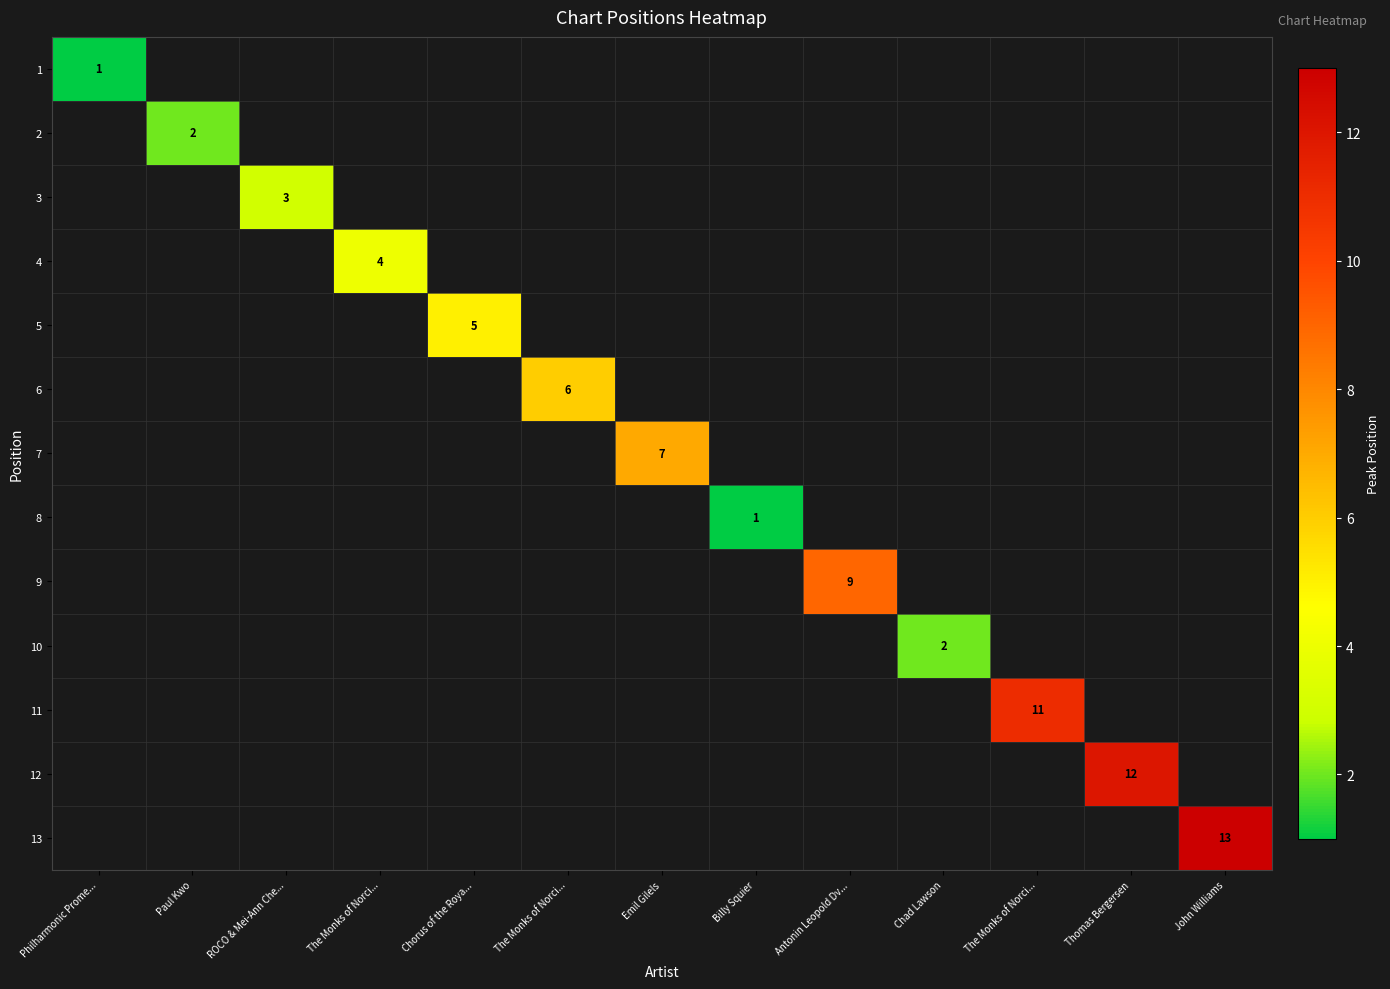

At which label does 2 reach its peak?

Philharmonic Prome...